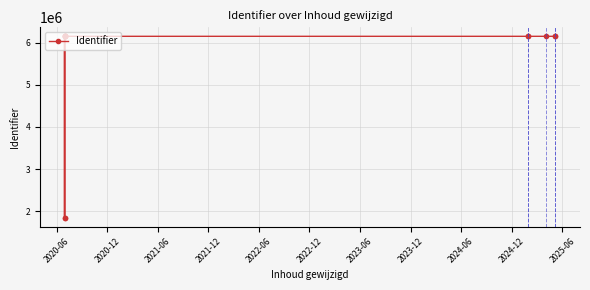

Reading right to left, what are all the values shown in this chart?

6149486	6149485	6149484	6149479	6149480	6149476	6149473	6149470	1851037	6149466	6149464	6149463	6149461	1851033